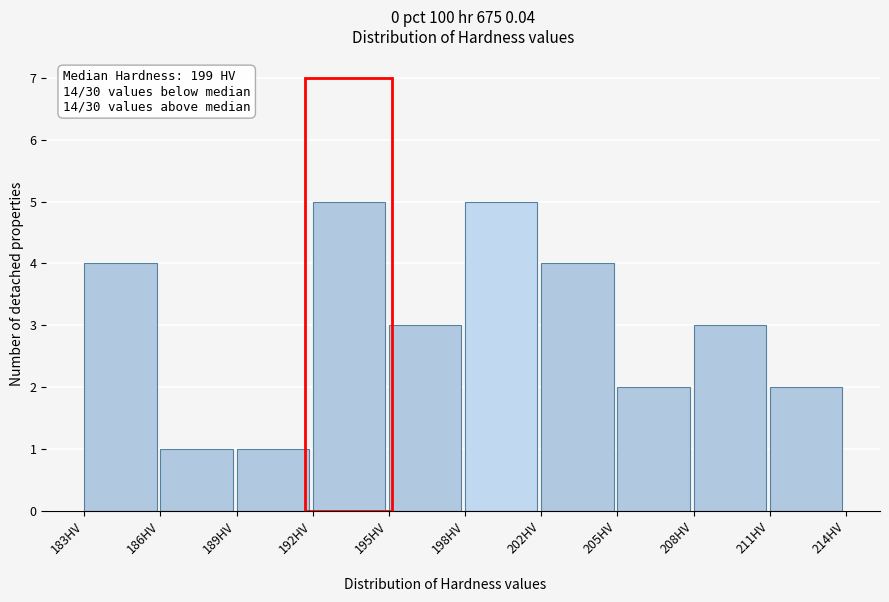

Reading left to right, extract all data points from this chart.

4	1	1	5	3	5	4	2	3	2